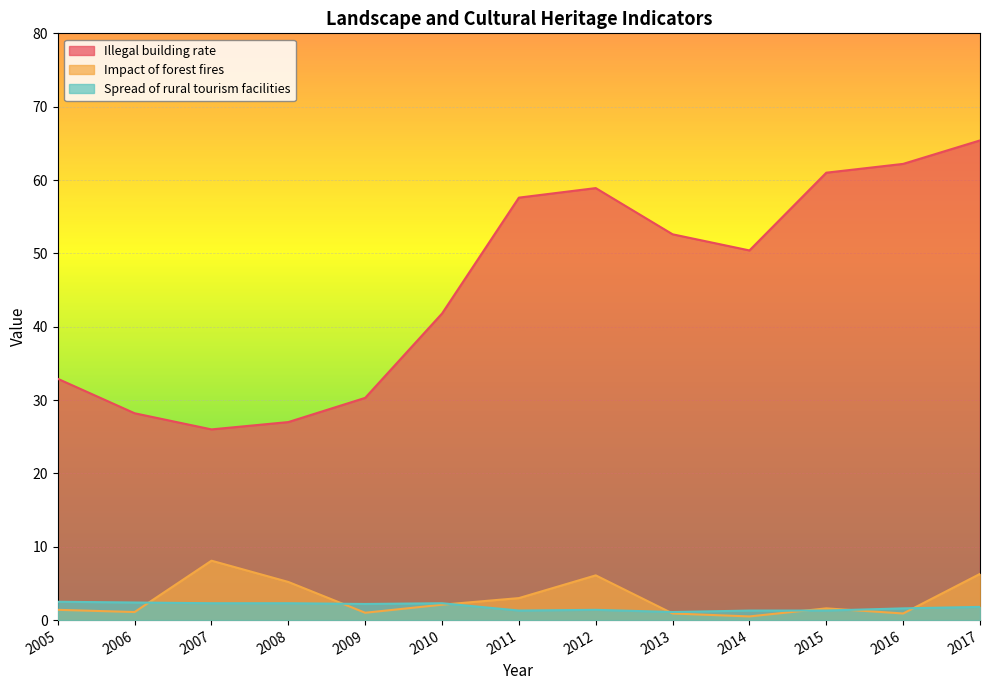

Reading left to right, extract all data points from this chart.

Illegal building rate: 2005=32.9	2006=28.2	2007=26.0	2008=27.0	2009=30.3	2010=41.8	2011=57.6	2012=58.9	2013=52.6	2014=50.4	2015=61.0	2016=62.2	2017=65.4
Impact of forest fires: 2005=1.4	2006=1.1	2007=8.1	2008=5.2	2009=1.0	2010=2.1	2011=3.0	2012=6.1	2013=0.9	2014=0.5	2015=1.6	2016=0.9	2017=6.3
Spread of rural tourism facilities: 2005=2.5	2006=2.4	2007=2.3	2008=2.3	2009=2.2	2010=2.3	2011=1.3	2012=1.4	2013=1.1	2014=1.3	2015=1.3	2016=1.6	2017=1.8